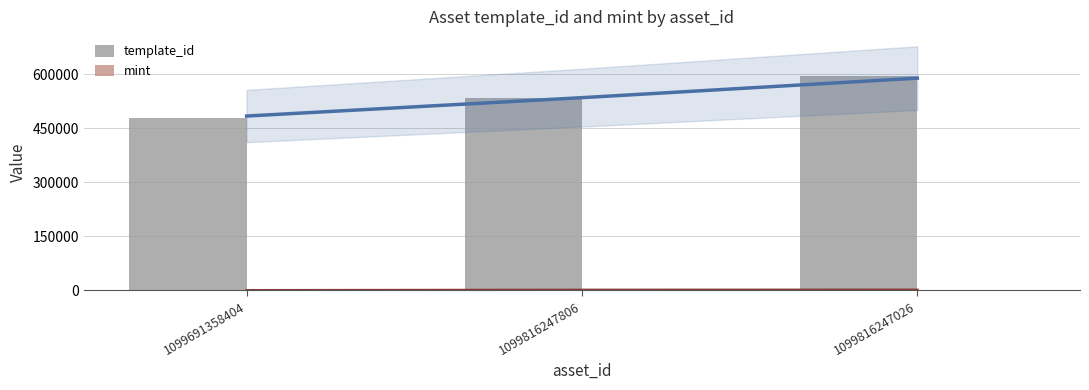

Are the bars grouped side by side (vs. stacked)?

Yes